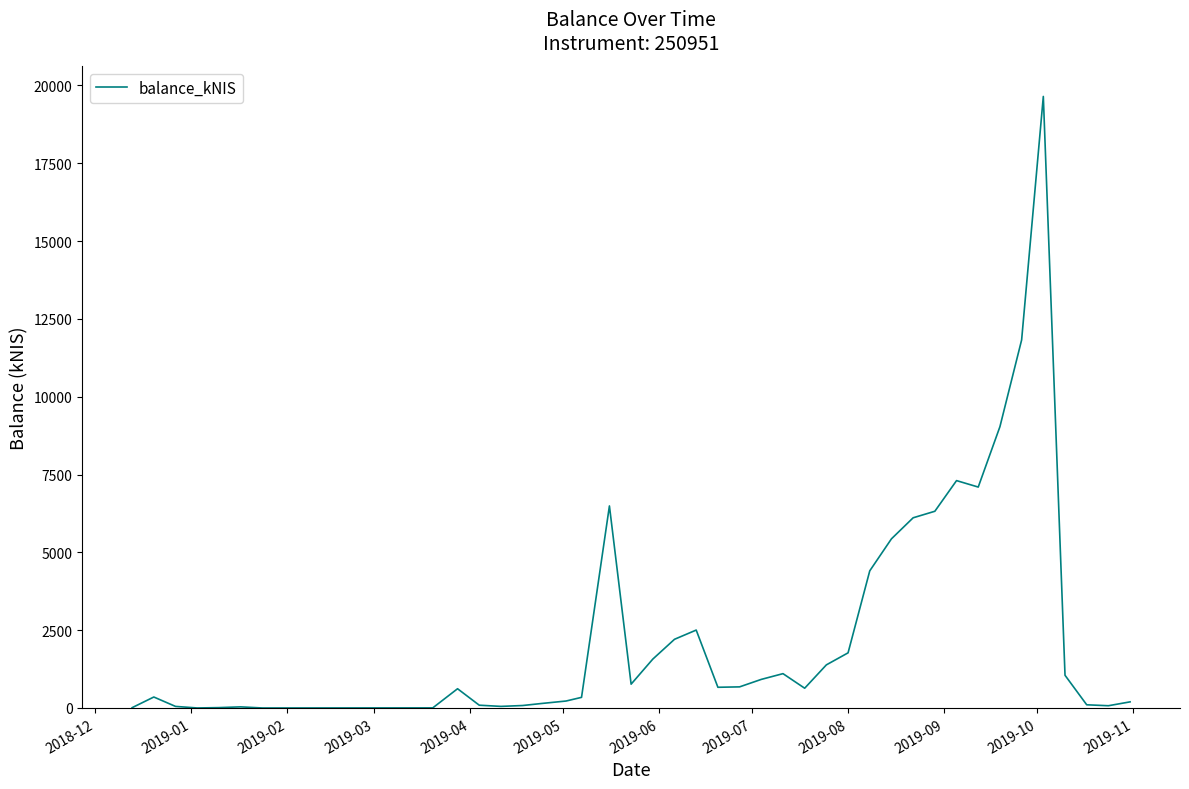

What is the greatest value displayed?

19648.3